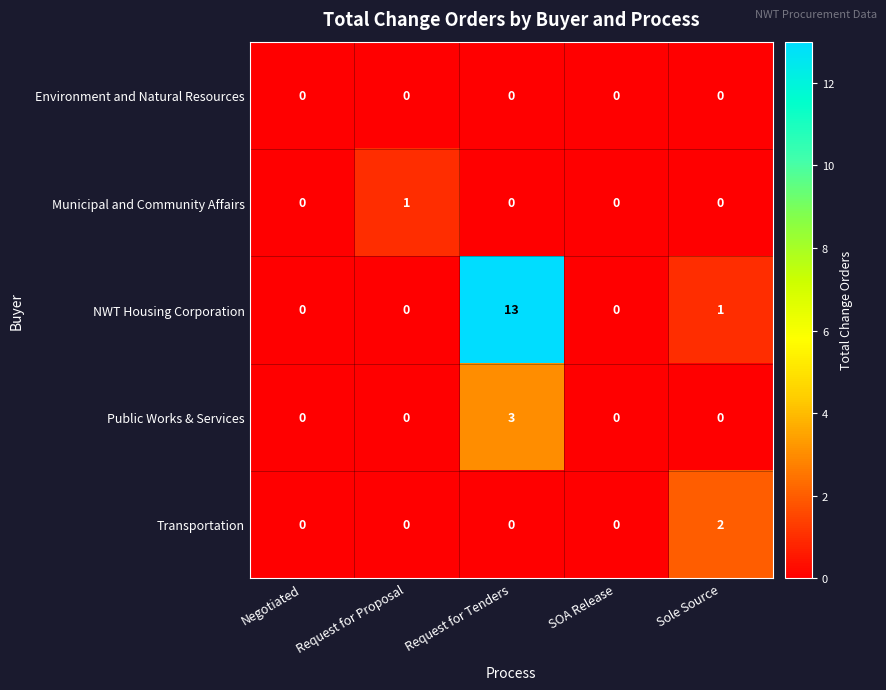

True or false: NWT Housing Corporation has a value of 0 at Negotiated.

True